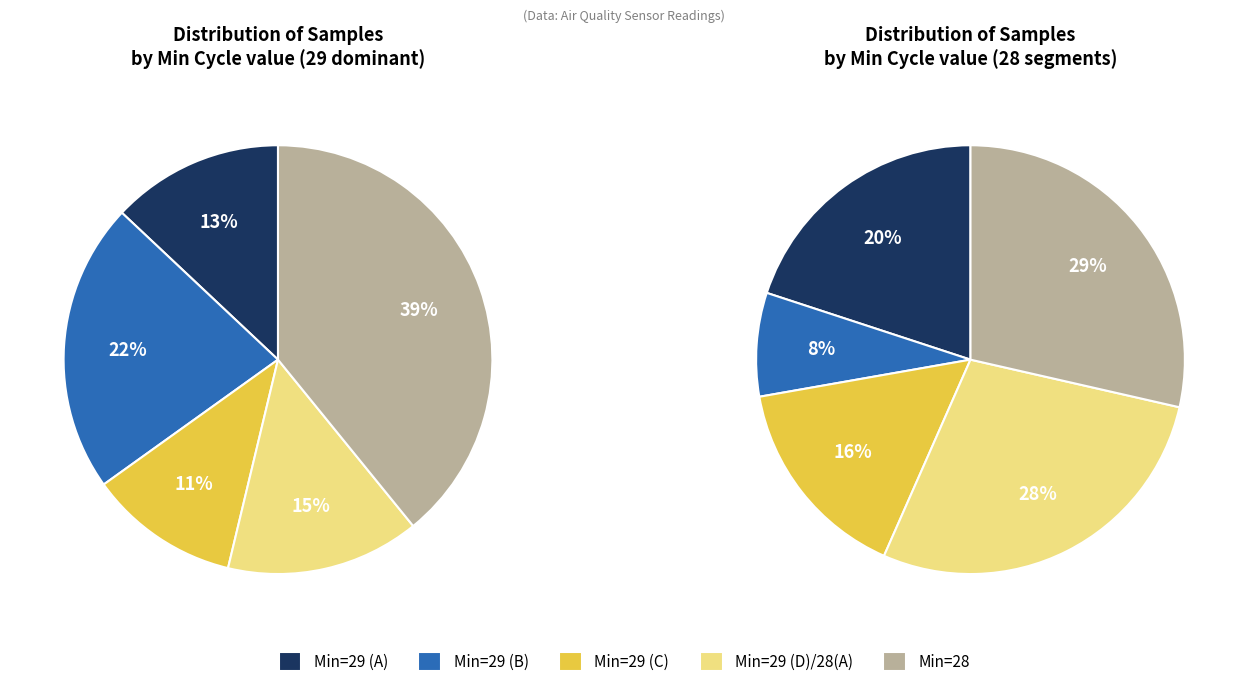

Is there any slice that represents more than half of the pie?

No